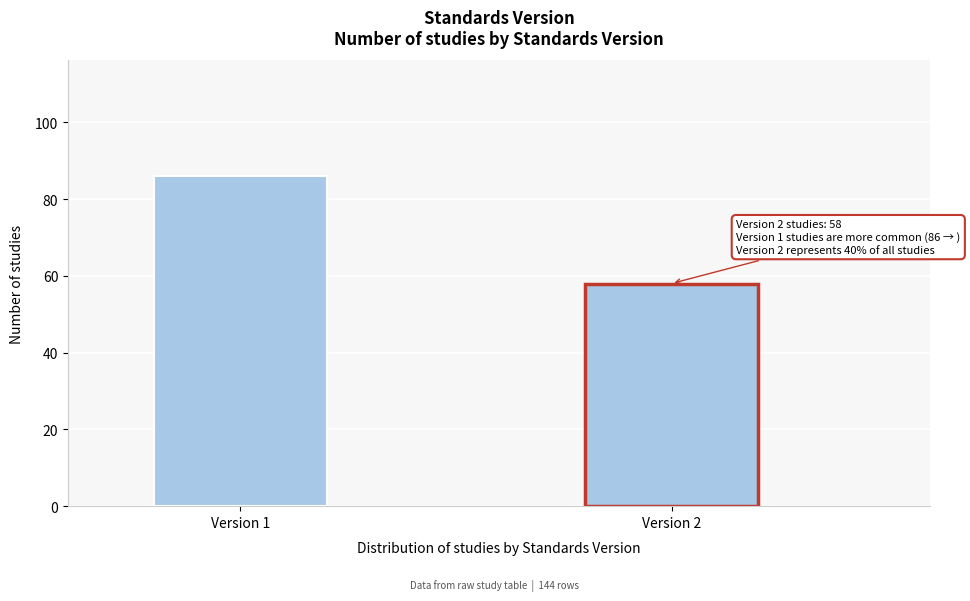

Reading left to right, what are all the values shown in this chart?

86	58